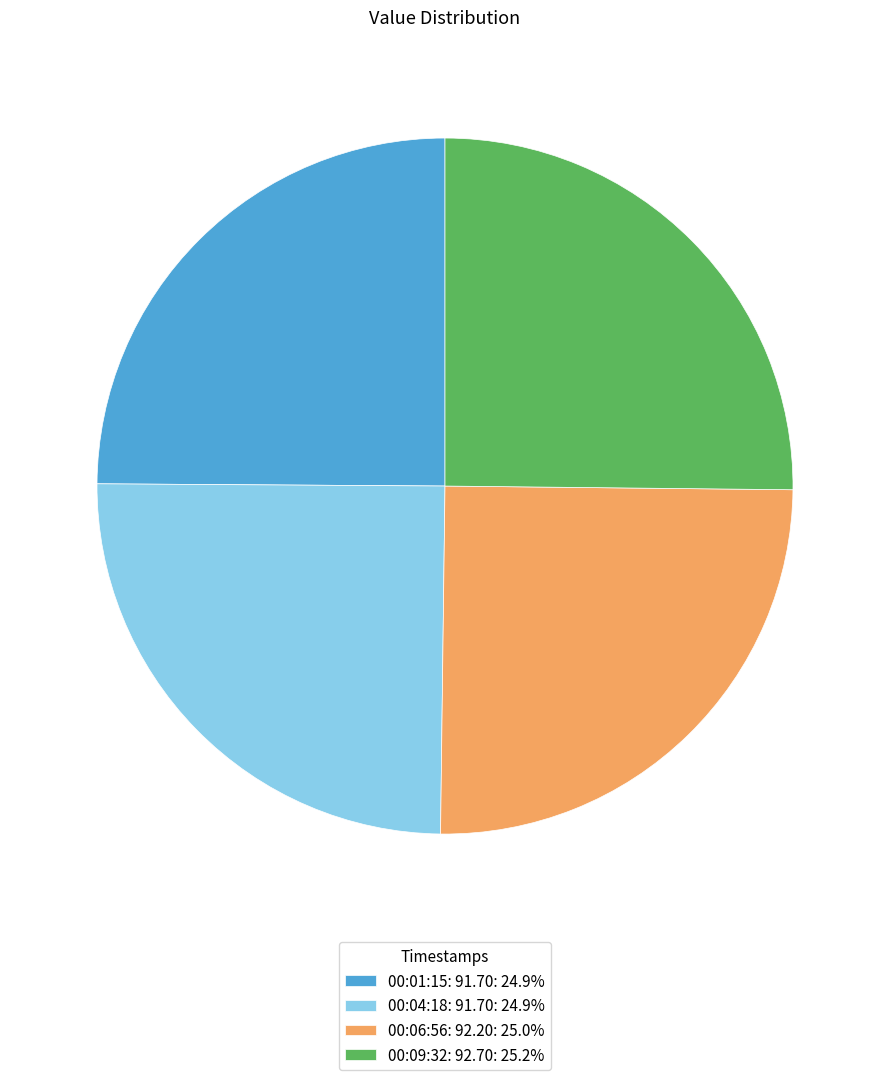

Is there a majority slice in this chart?

No